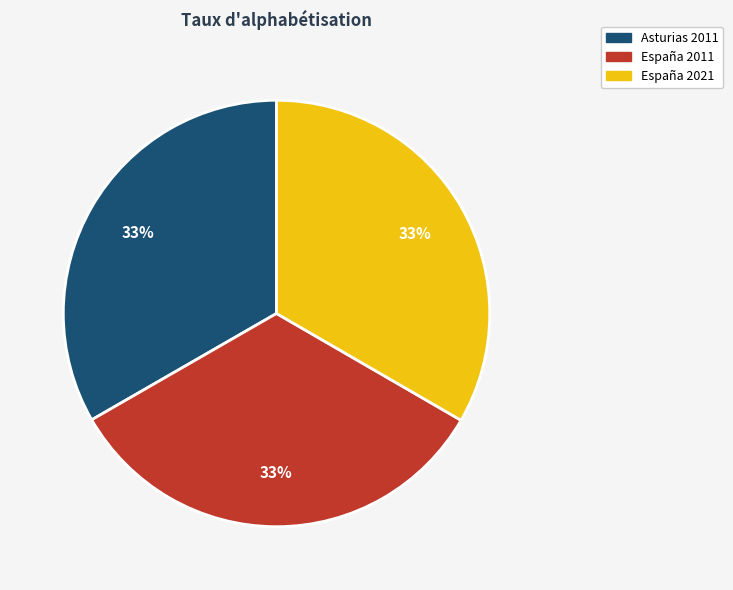

To the nearest percent, what percentage of the pie is España 2021?

33%